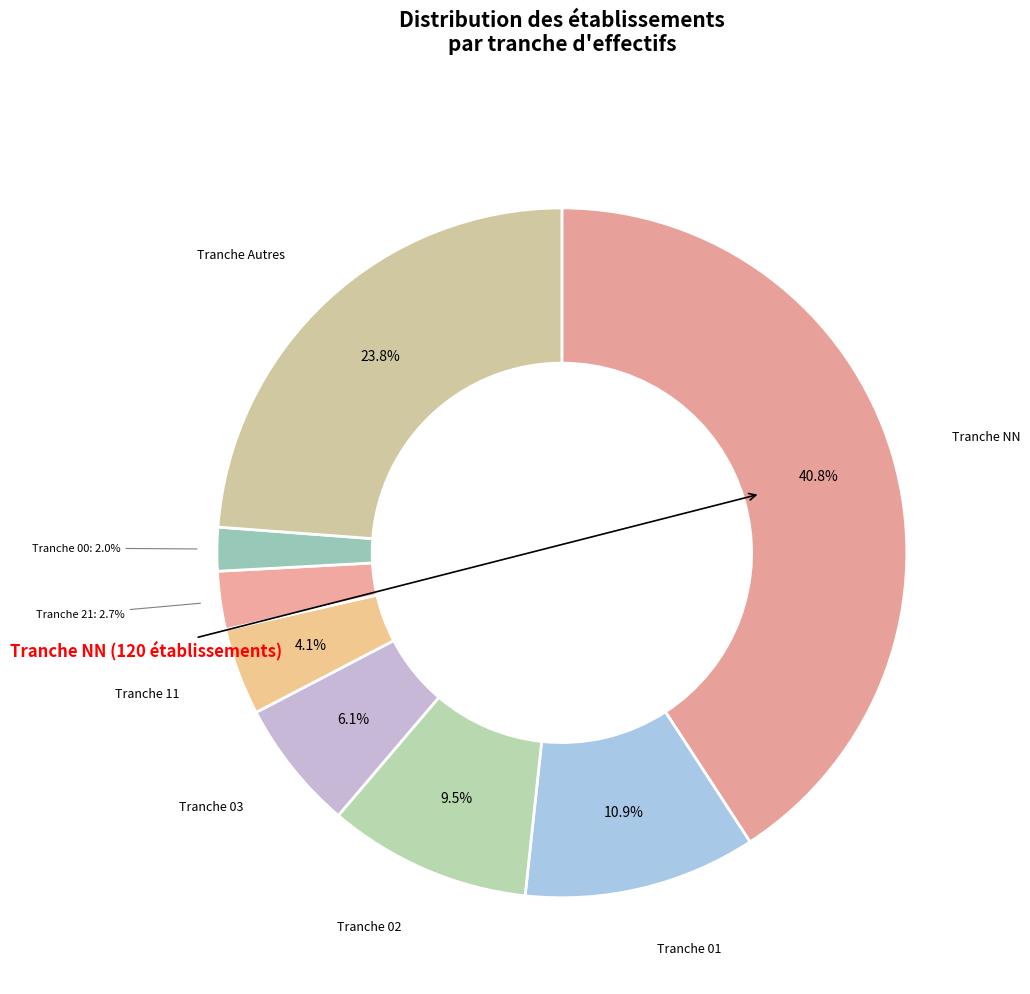

Rank the categories by value from highest to lowest.

NN, other, 01, 02, 03, 11, 21, 00